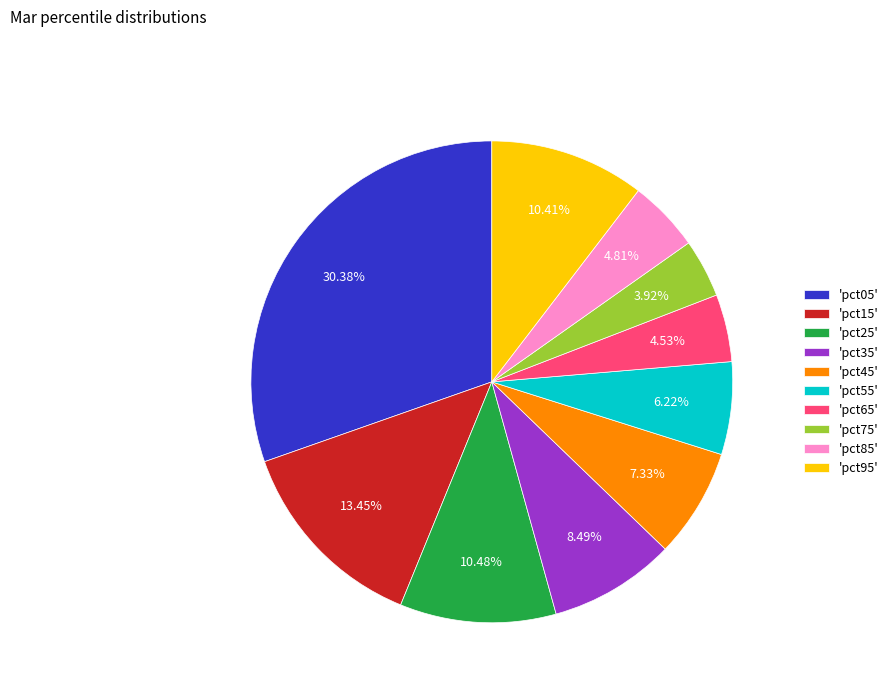

Combined, do 'pct65' and 'pct45' account for over 50%?

No